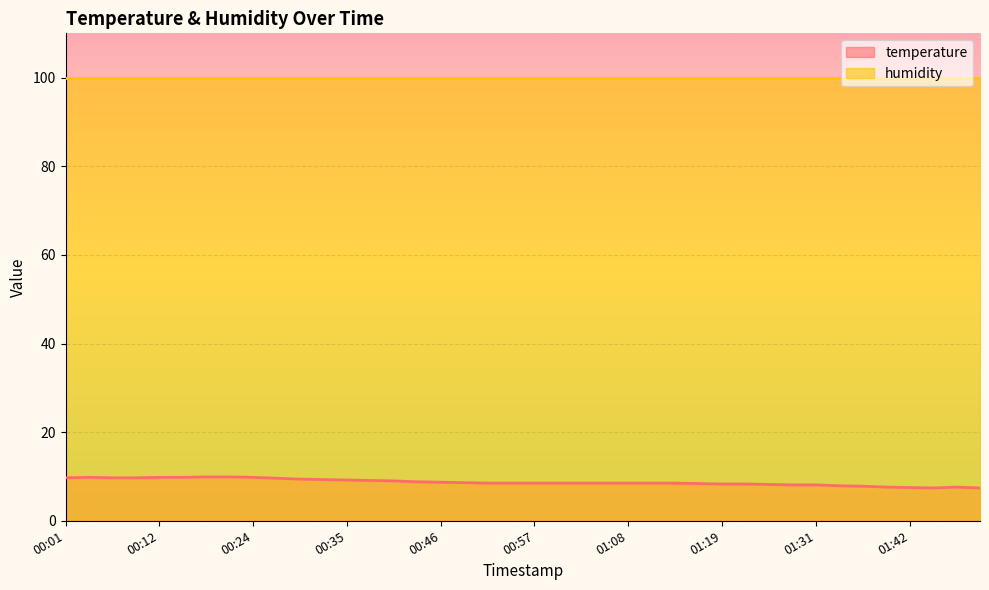

Is it true that the value at 00:57 is 8.5?

True